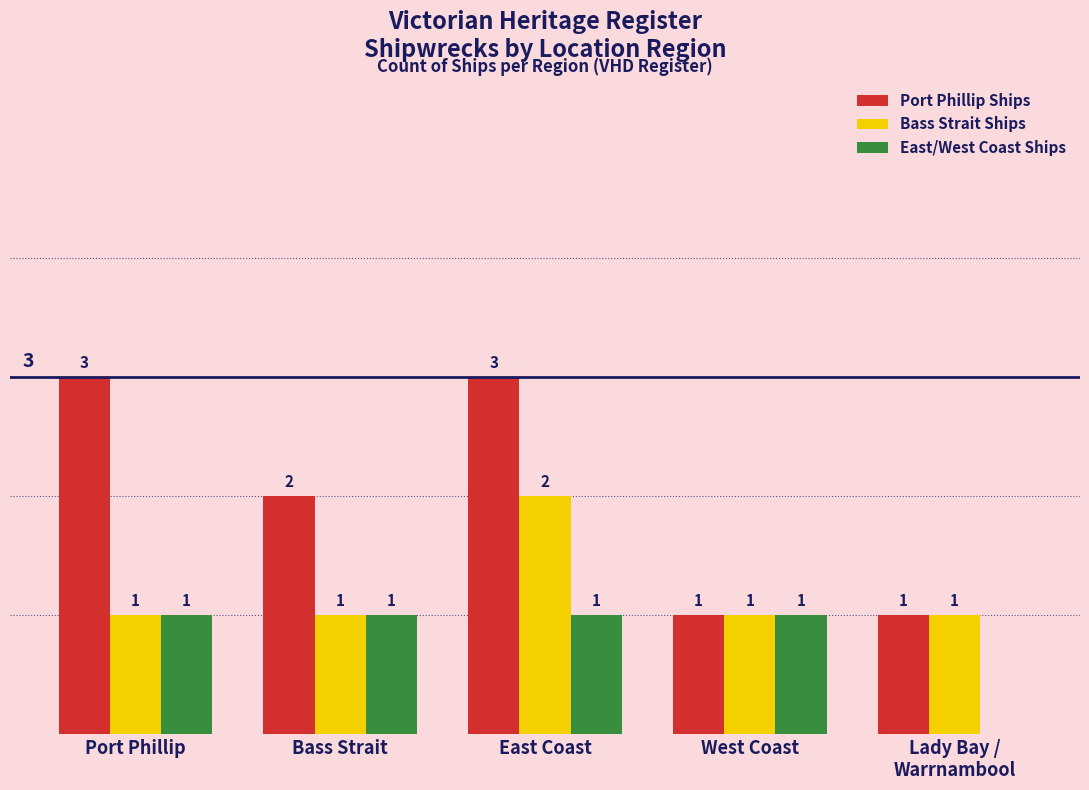

How many categories are shown in the chart?

5